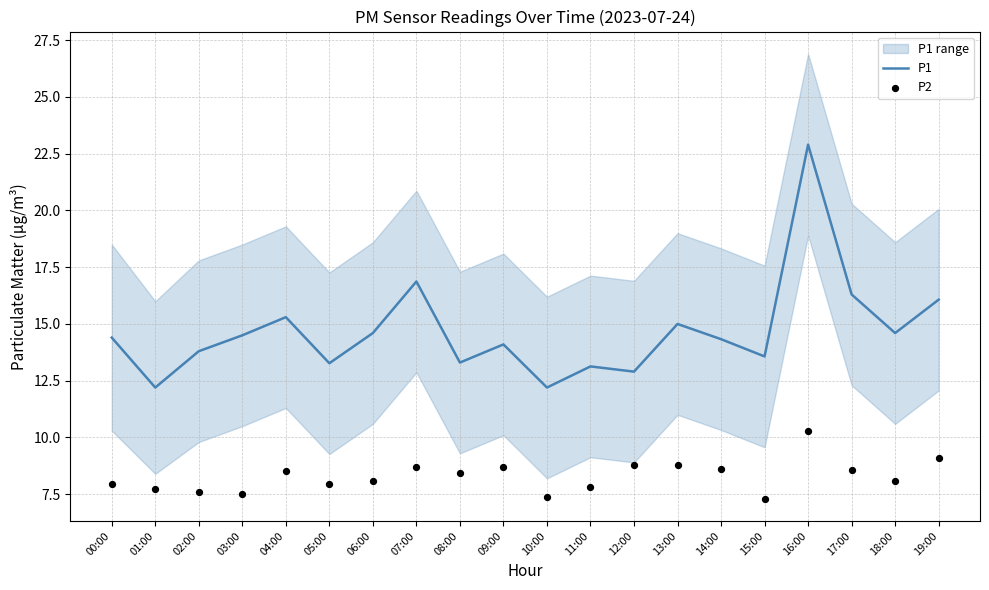

Which series contains the highest Y value?

P1